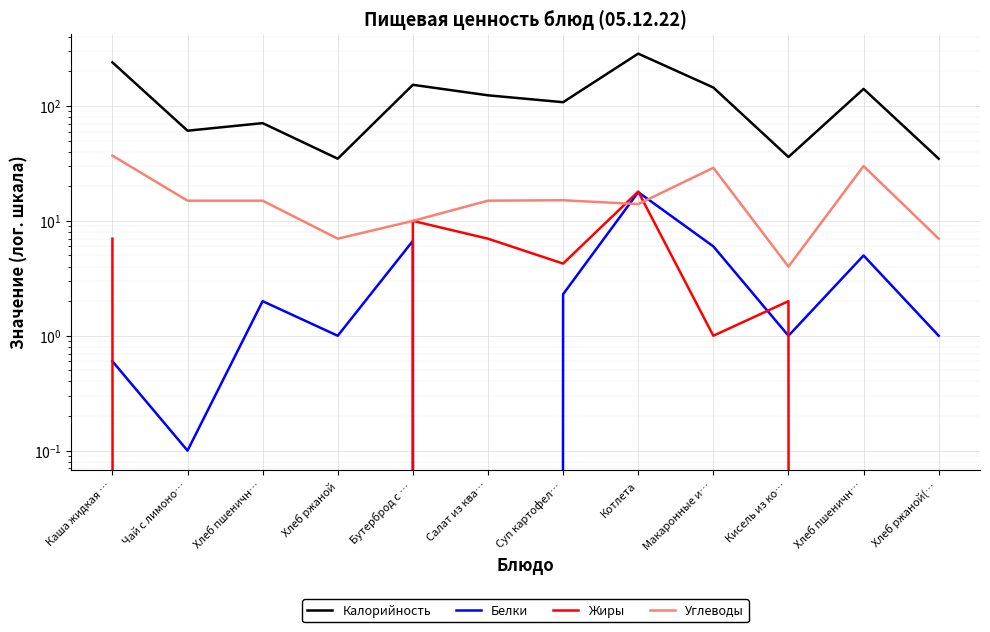

Where is the first local minimum for Жиры?

Суп картофел…